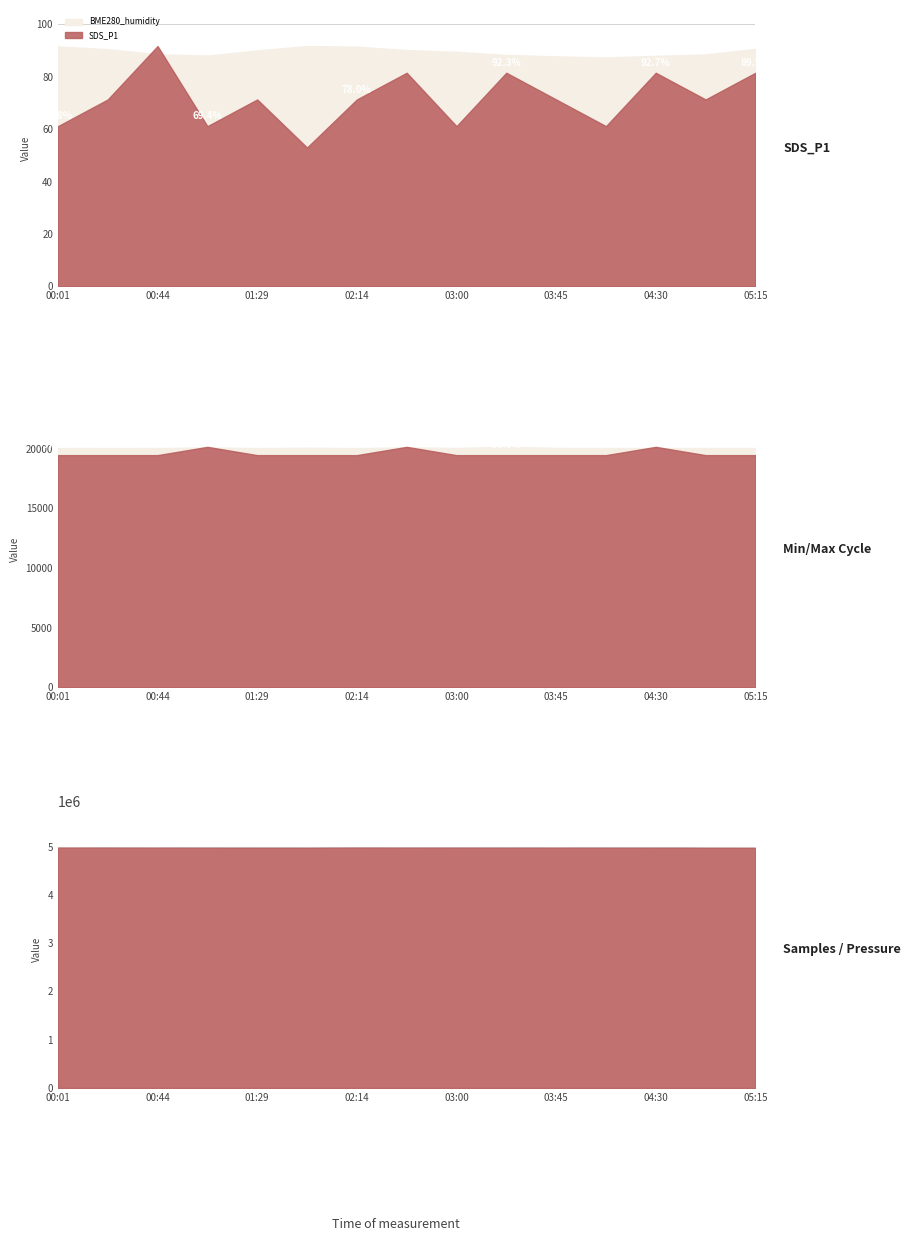

What is the total value across all series at 03:00?

5073798.6